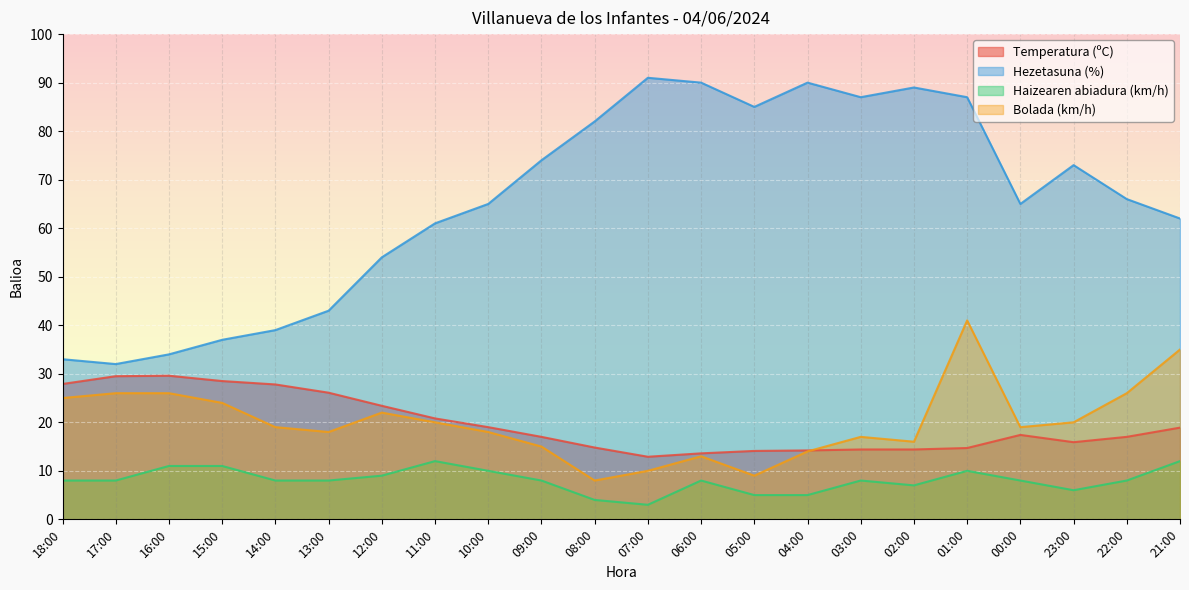

Count the number of categories in the chart.

22